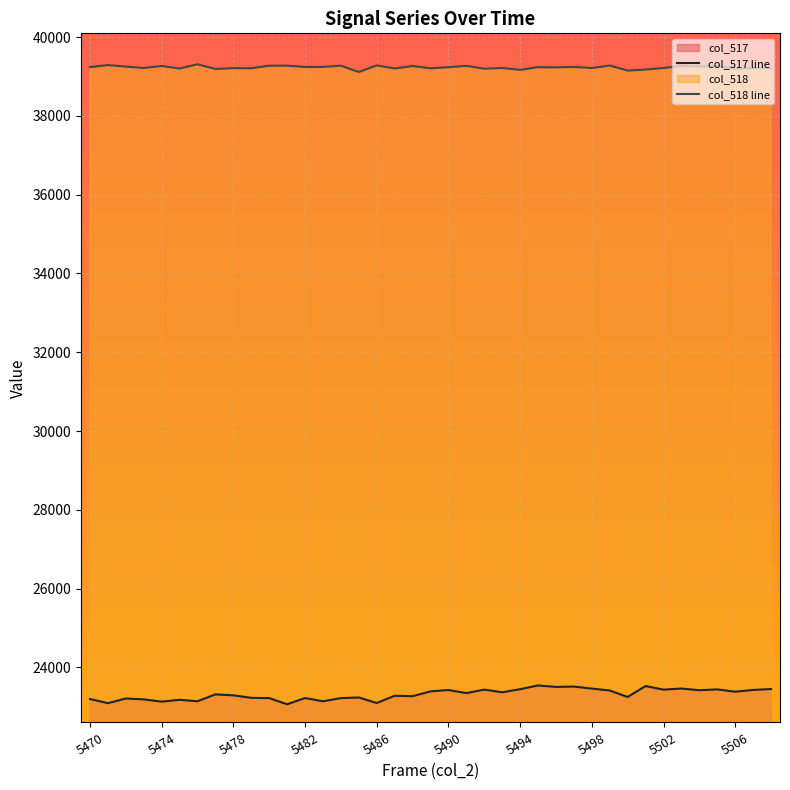

What is the difference between the second highest and minimum values in the col_517 line series?

463